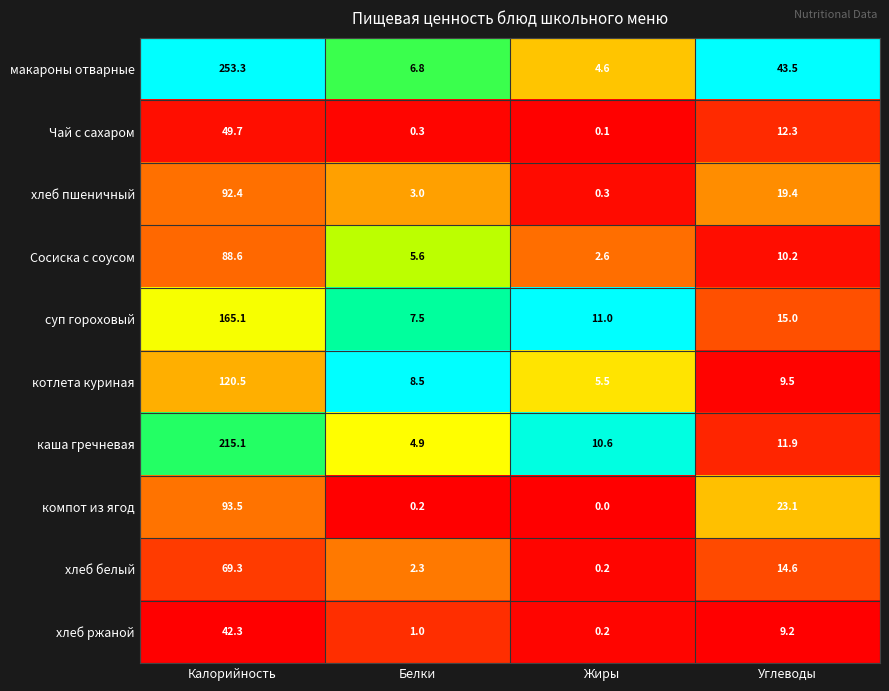

Read the хлеб ржаной value at Углеводы.

9.2